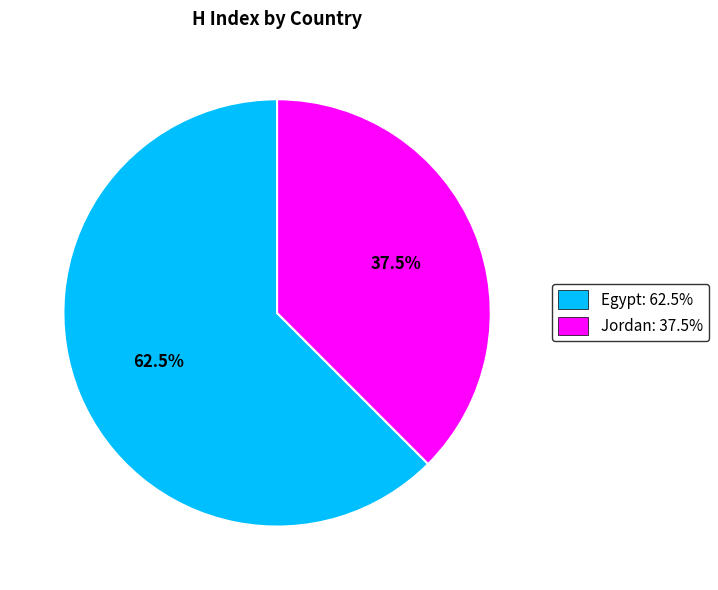

Rank the categories by value from lowest to highest.

Jordan, Egypt